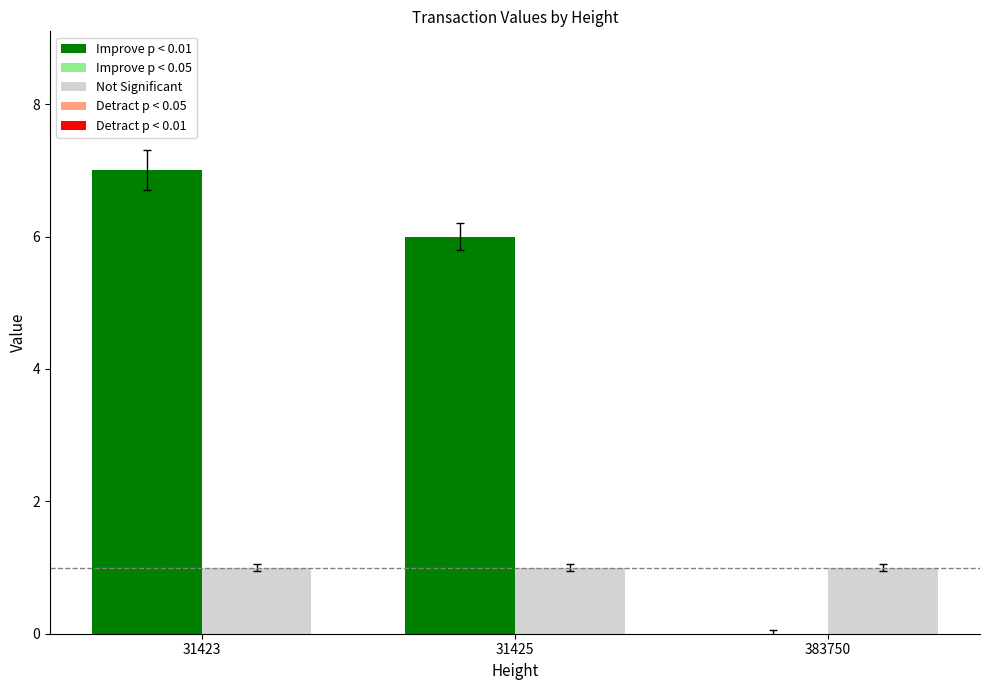

What is the maximum value shown in the chart?

7